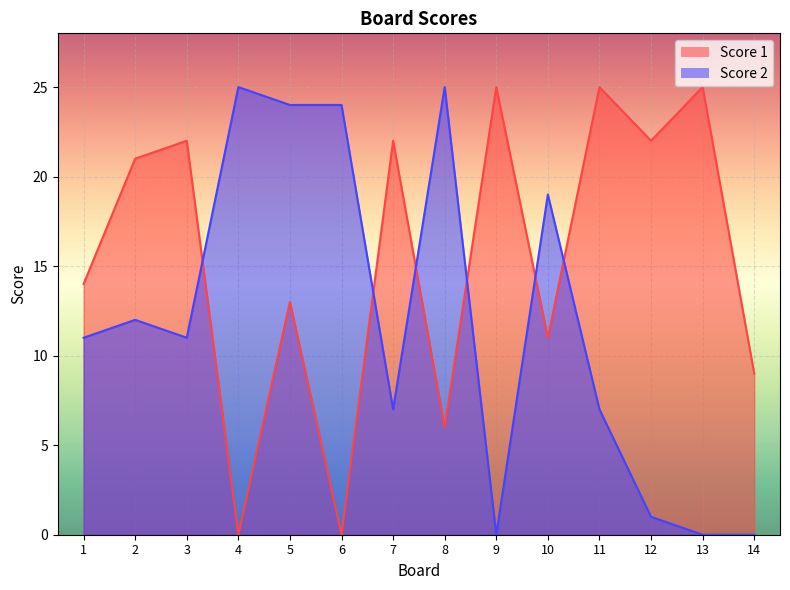

Between which two adjacent categories do Score 2 and Score 1 first intersect?

3 and 4